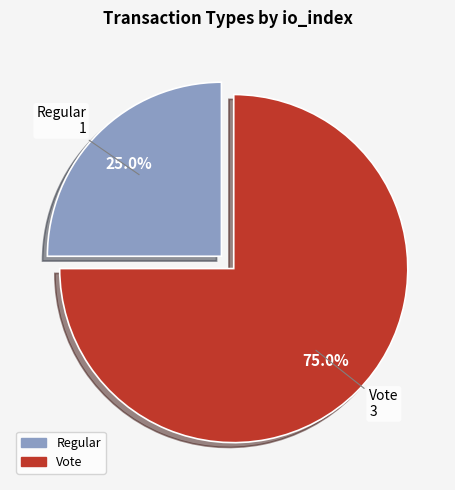

Between Regular and Vote, which is larger?

Vote